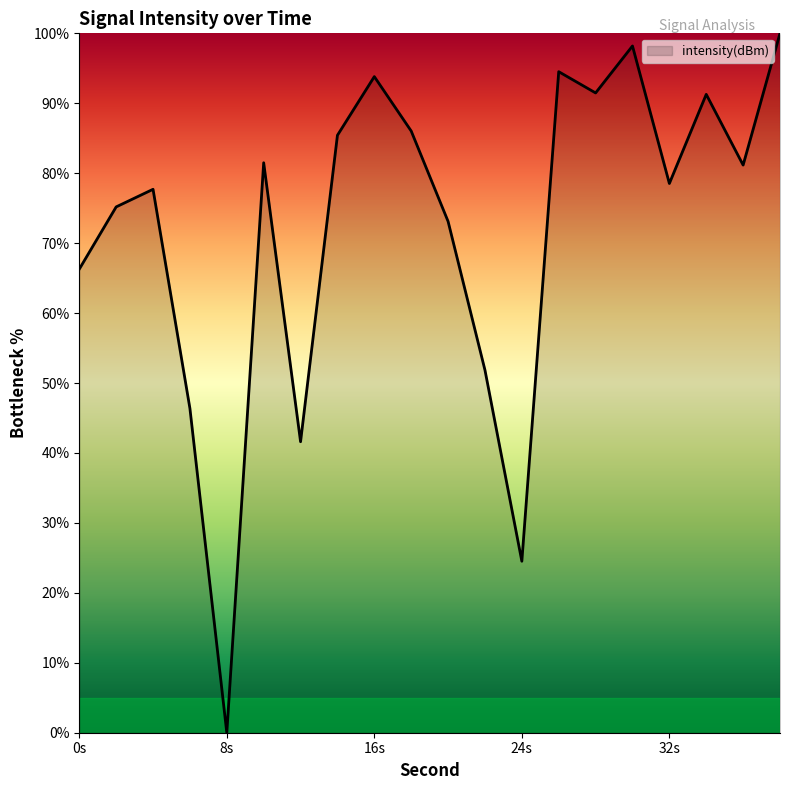

What is the maximum value shown in the chart?

100.0